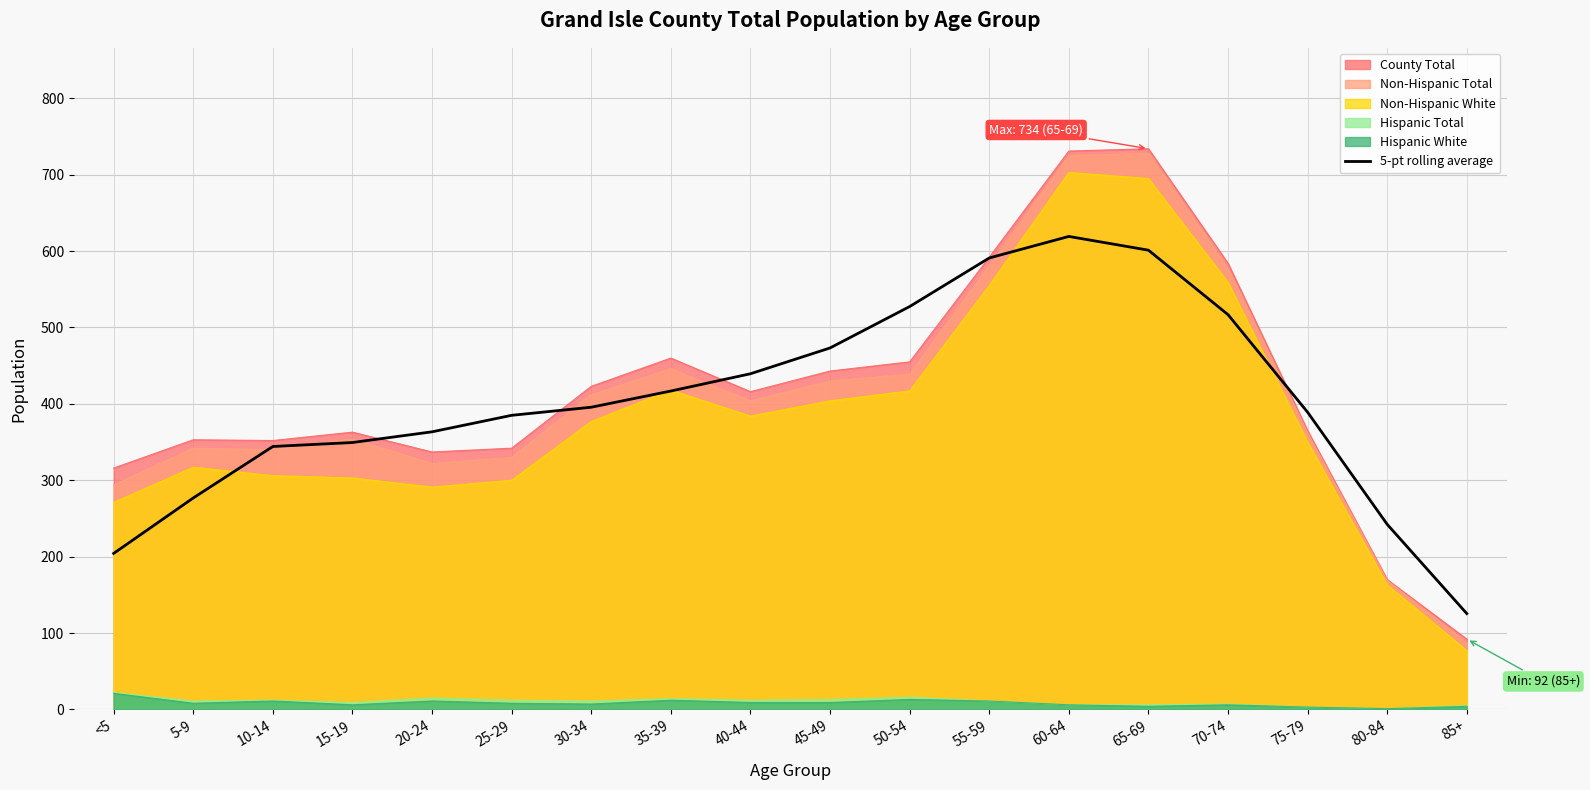

What is the label of the 18th point from the left?

85+